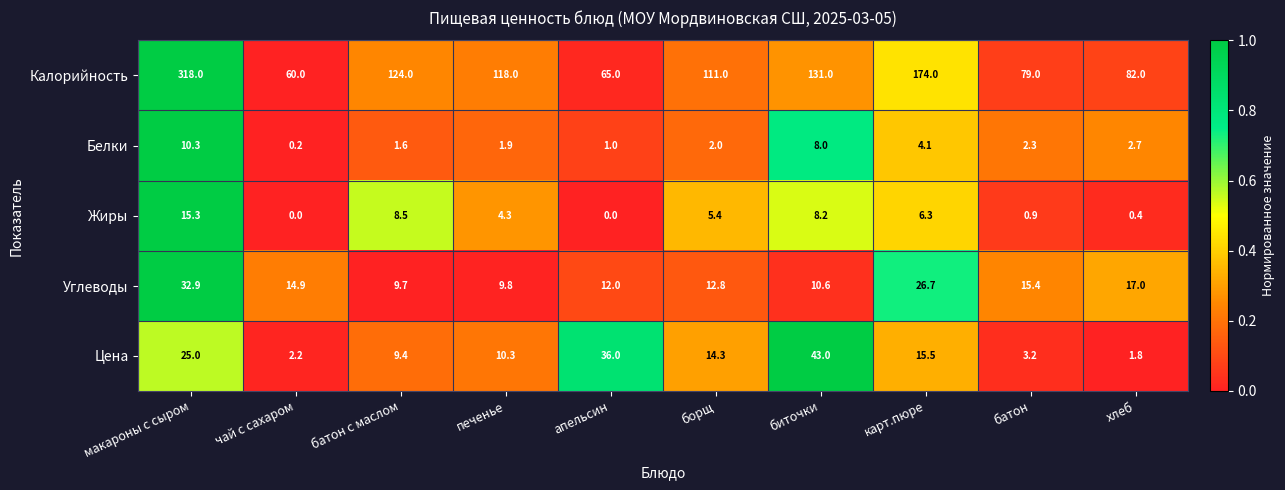

What is the maximum value shown in the chart?

318.0